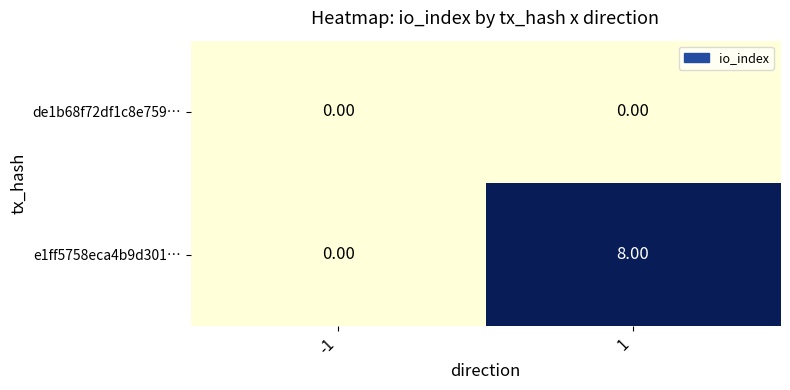

Between -1 and 1, which series saw the biggest shift?

e1ff5758eca4b9d301…